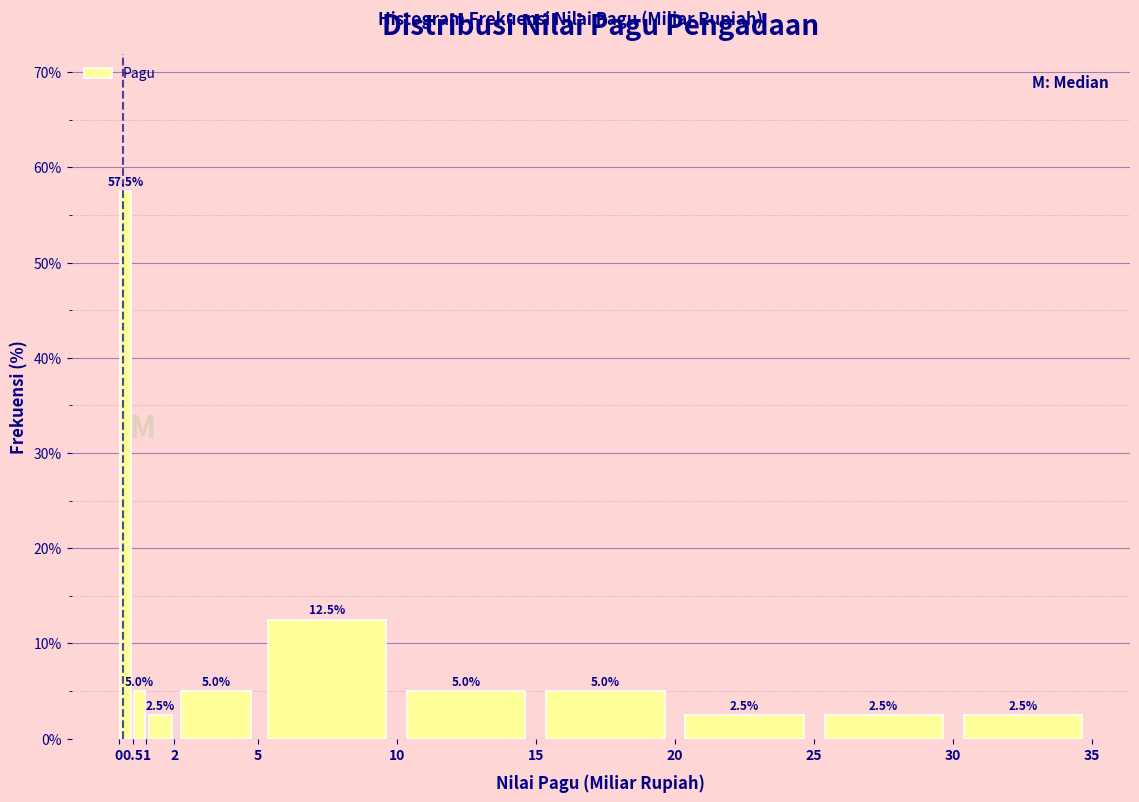

Which range on the x-axis has the tallest bar?

0 to 0.5